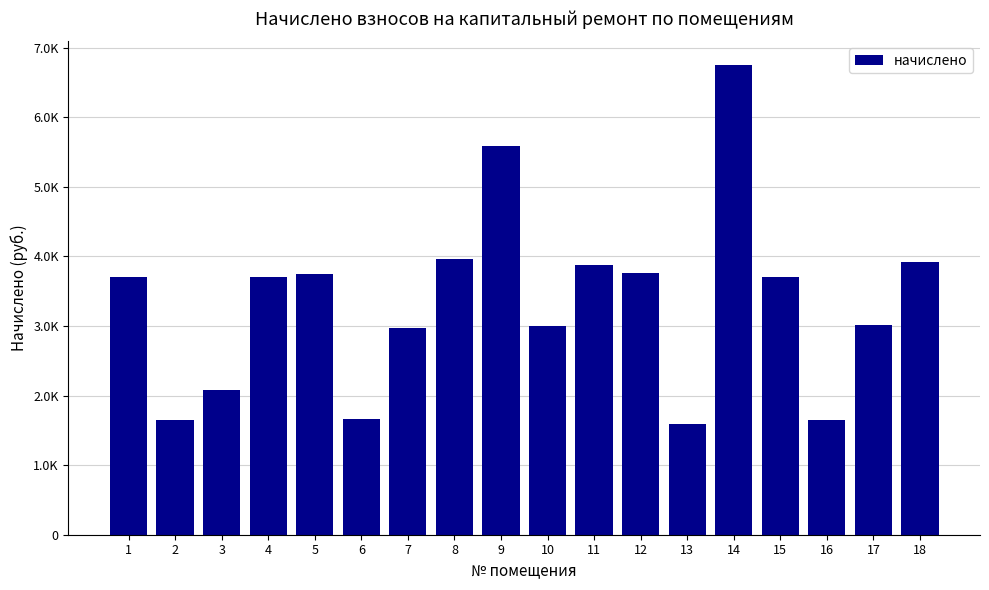

Does the chart contain any negative values?

No